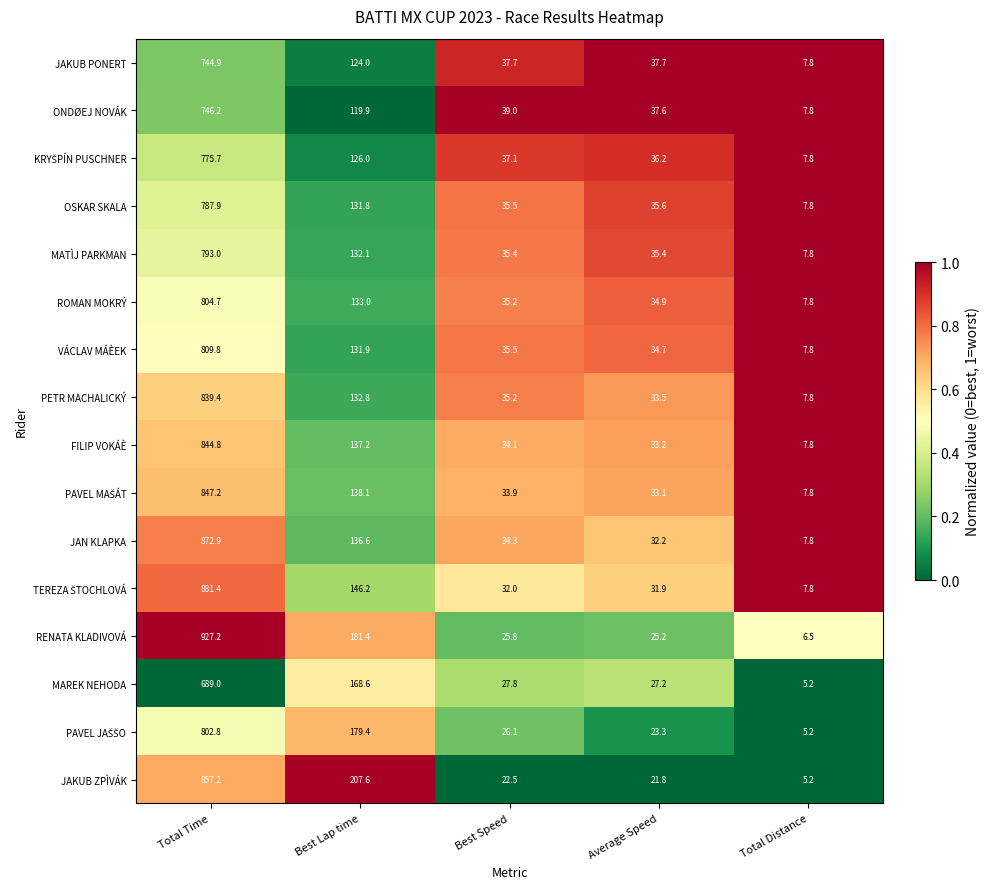

Which series has the largest total across all categories?

RENATA KLADIVOVÁ